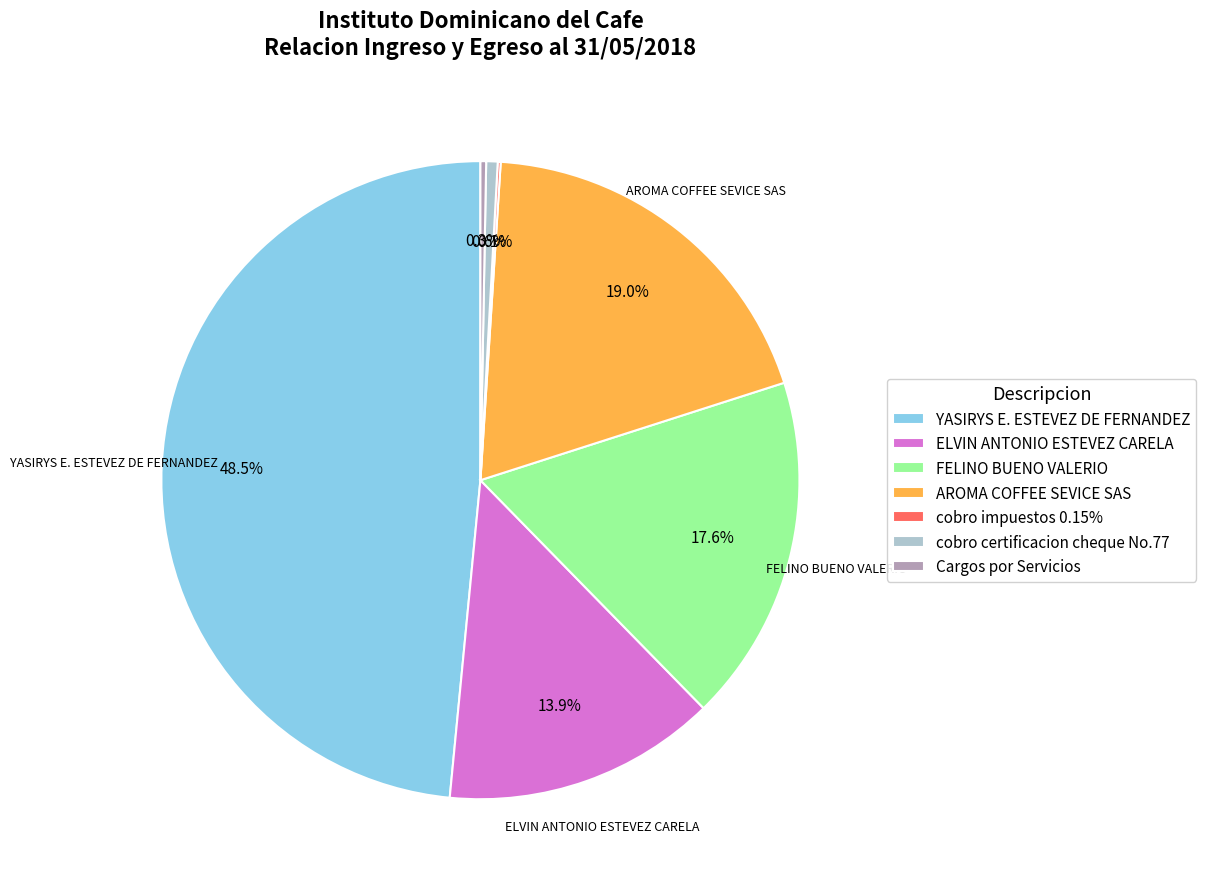

What is the largest slice in the pie chart?

YASIRYS E. ESTEVEZ DE FERNANDEZ